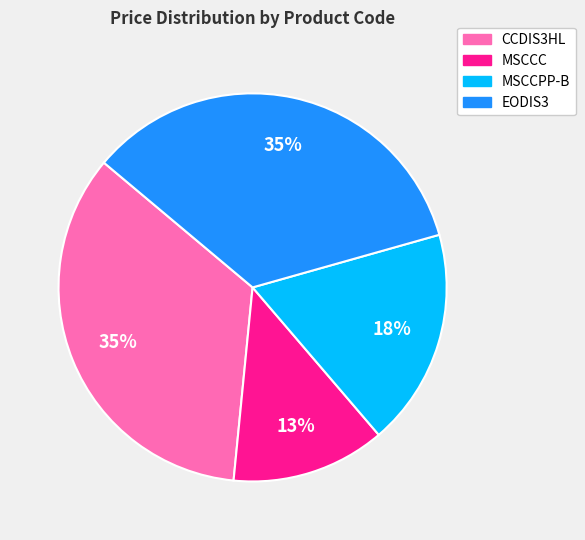

True or false: CCDIS3HL accounts for 26% of the total.

False